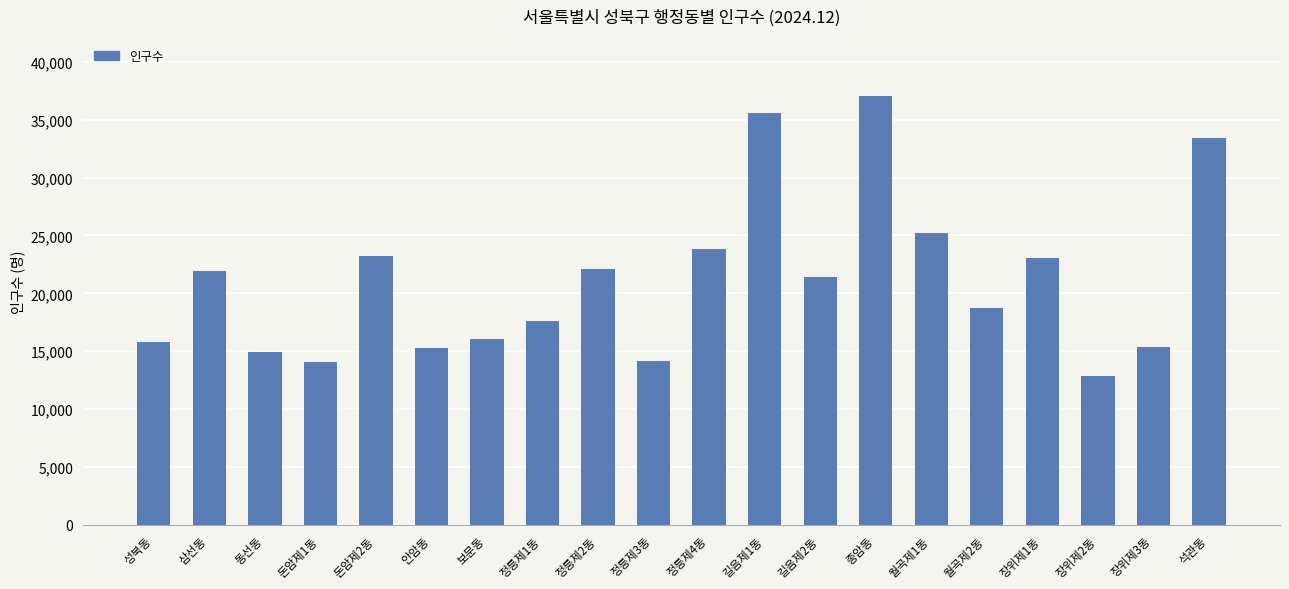

What position from the right is 돈암제1동?

17